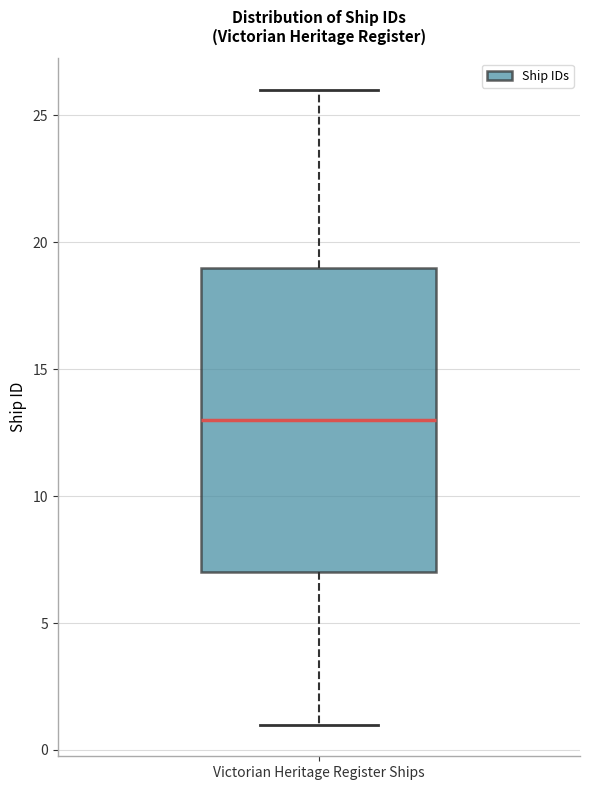

Where is the lower edge of the box for Victorian Heritage Register Ships on the y-axis? The values are not printed on the chart, so give them approximately, as read against the axis.

7